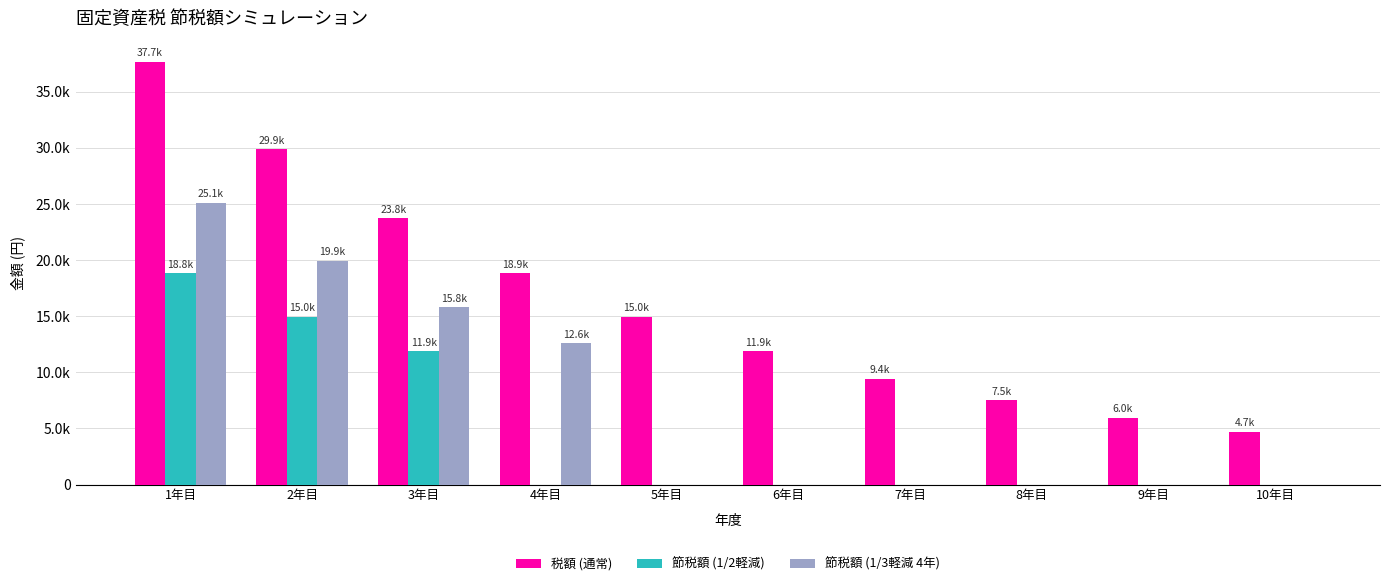

What are all the series names shown in the legend?

税額 (通常), 節税額 (1/2軽減), 節税額 (1/3軽減 4年)